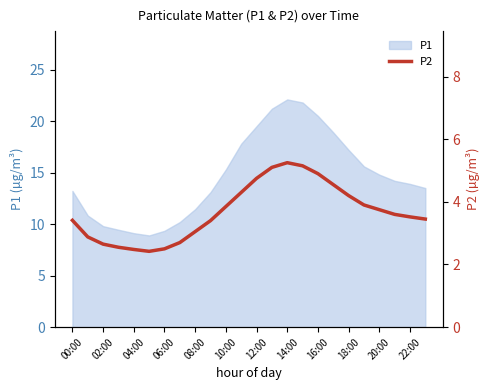

Where does the data first go above 3?

00:00